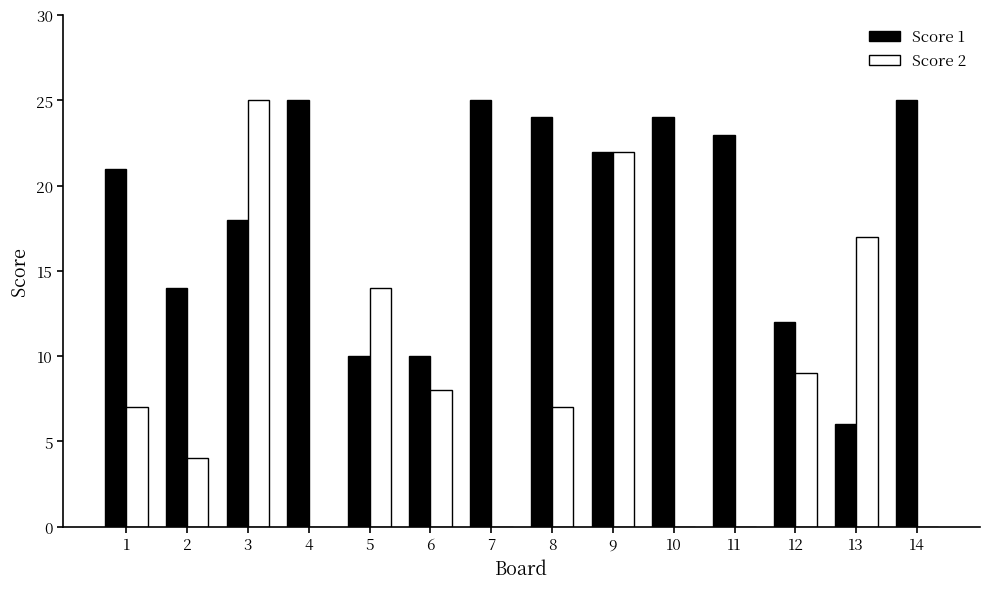

Reading left to right, extract all data points from this chart.

Score 1: 21	14	18	25	10	10	25	24	22	24	23	12	6	25
Score 2: 7	4	25	0	14	8	0	7	22	0	0	9	17	0